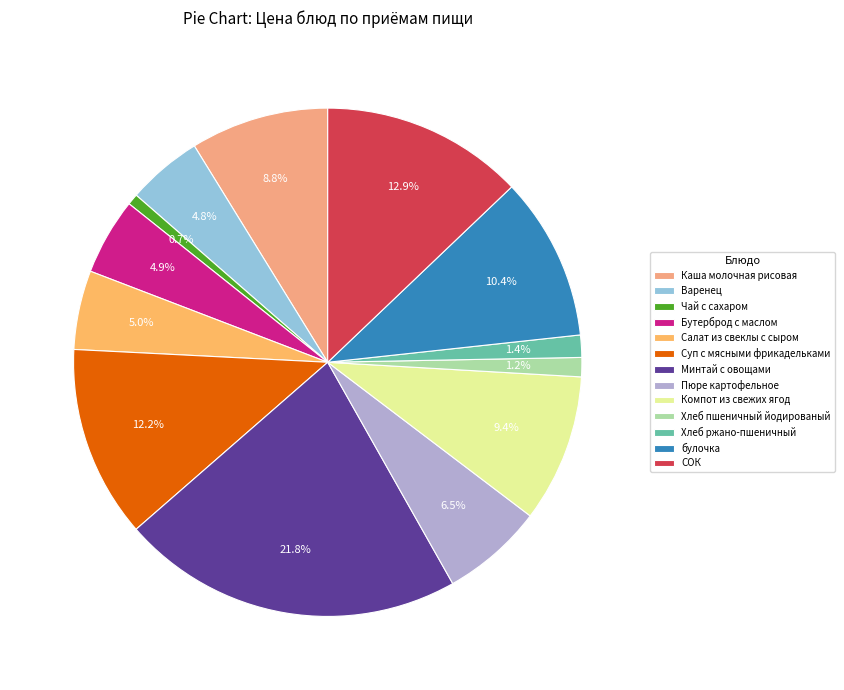

Is it true that Хлеб ржано-пшеничный is 1% of the pie?

True